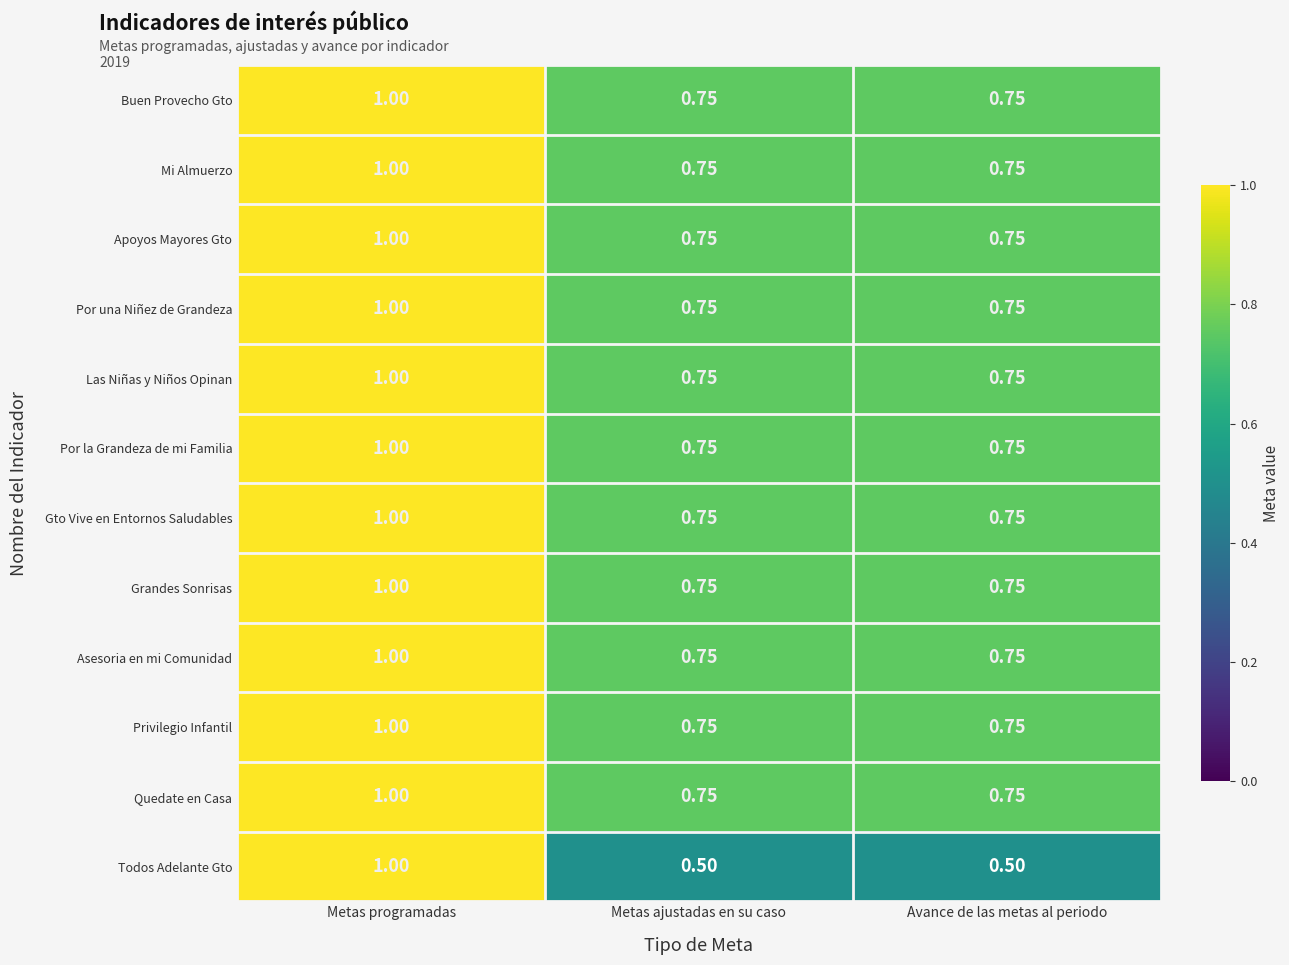

At which category is the sum across all series the highest?

Metas programadas